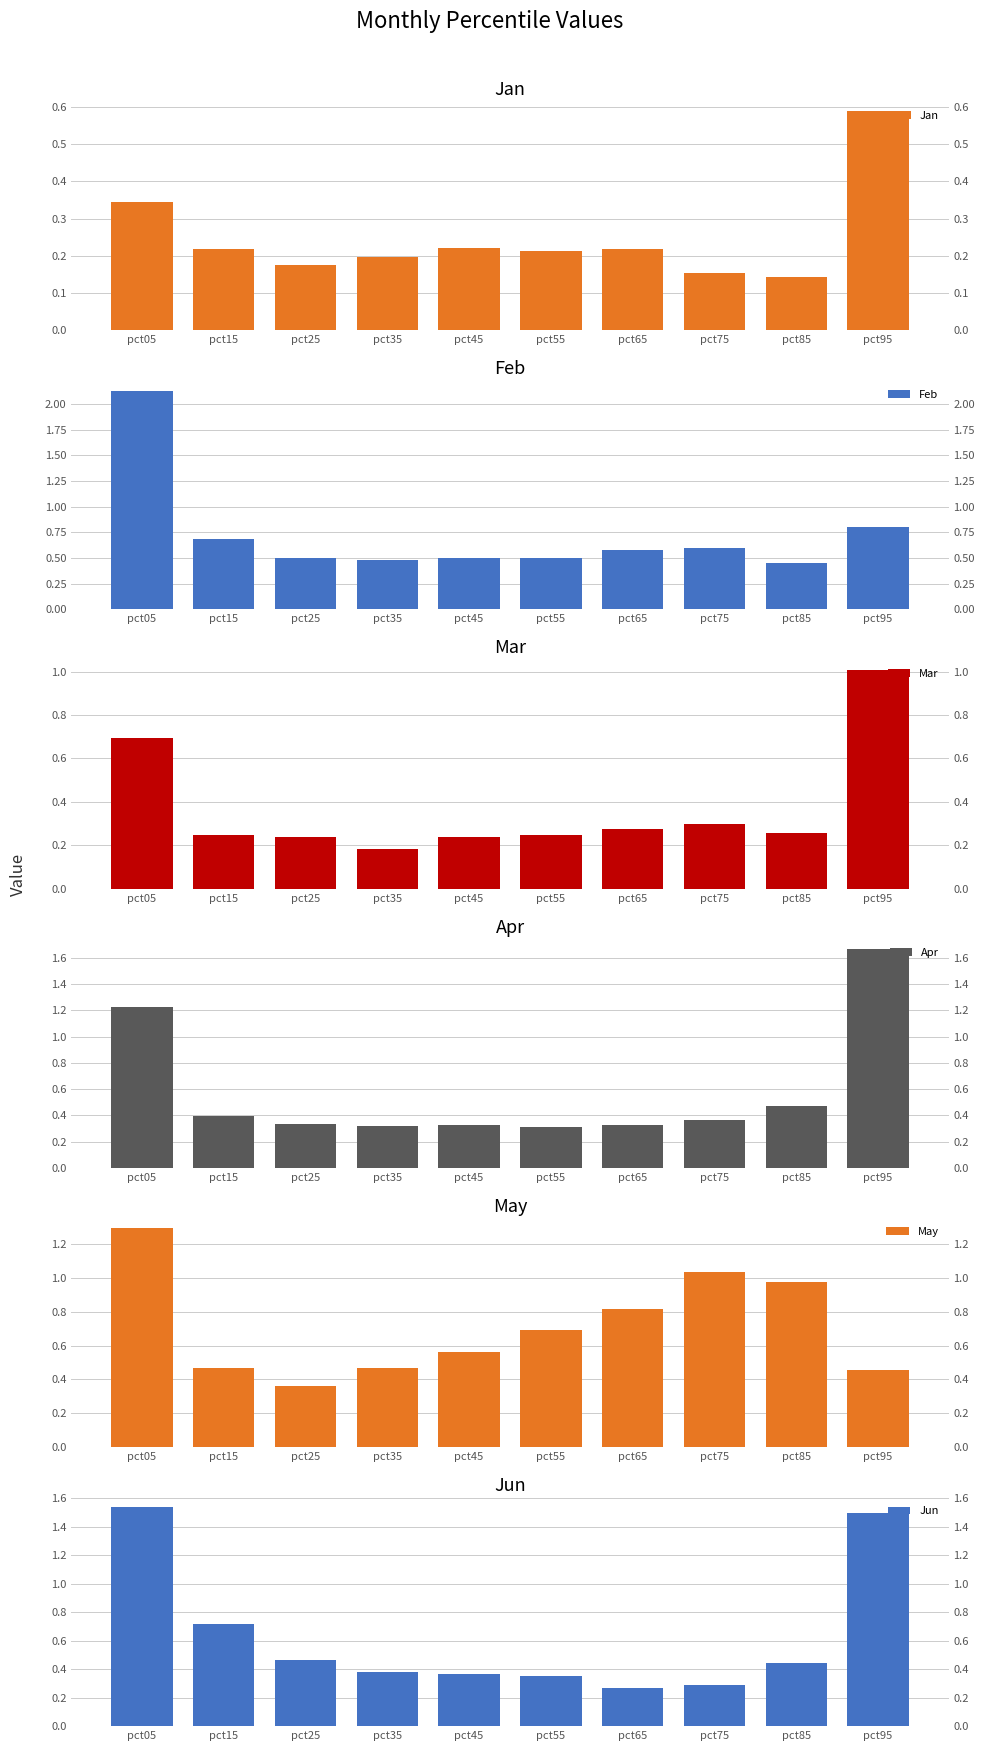

Reading left to right, list all the values displayed in this chart.

Jan: pct05=0.3	pct15=0.2	pct25=0.2	pct35=0.2	pct45=0.2	pct55=0.2	pct65=0.2	pct75=0.2	pct85=0.1	pct95=0.6
Feb: pct05=2.1	pct15=0.7	pct25=0.5	pct35=0.5	pct45=0.5	pct55=0.5	pct65=0.6	pct75=0.6	pct85=0.5	pct95=0.8
Mar: pct05=0.7	pct15=0.2	pct25=0.2	pct35=0.2	pct45=0.2	pct55=0.2	pct65=0.3	pct75=0.3	pct85=0.3	pct95=1.0
Apr: pct05=1.2	pct15=0.4	pct25=0.3	pct35=0.3	pct45=0.3	pct55=0.3	pct65=0.3	pct75=0.4	pct85=0.5	pct95=1.7
May: pct05=1.3	pct15=0.5	pct25=0.4	pct35=0.5	pct45=0.6	pct55=0.7	pct65=0.8	pct75=1.0	pct85=1.0	pct95=0.5
Jun: pct05=1.5	pct15=0.7	pct25=0.5	pct35=0.4	pct45=0.4	pct55=0.4	pct65=0.3	pct75=0.3	pct85=0.4	pct95=1.5